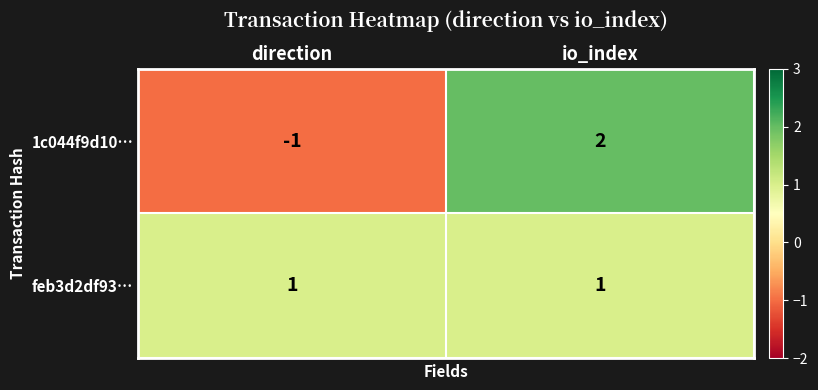

Reading right to left, what are all the values shown in this chart?

1c044f9d10…: io_index=2	direction=-1
feb3d2df93…: io_index=1	direction=1